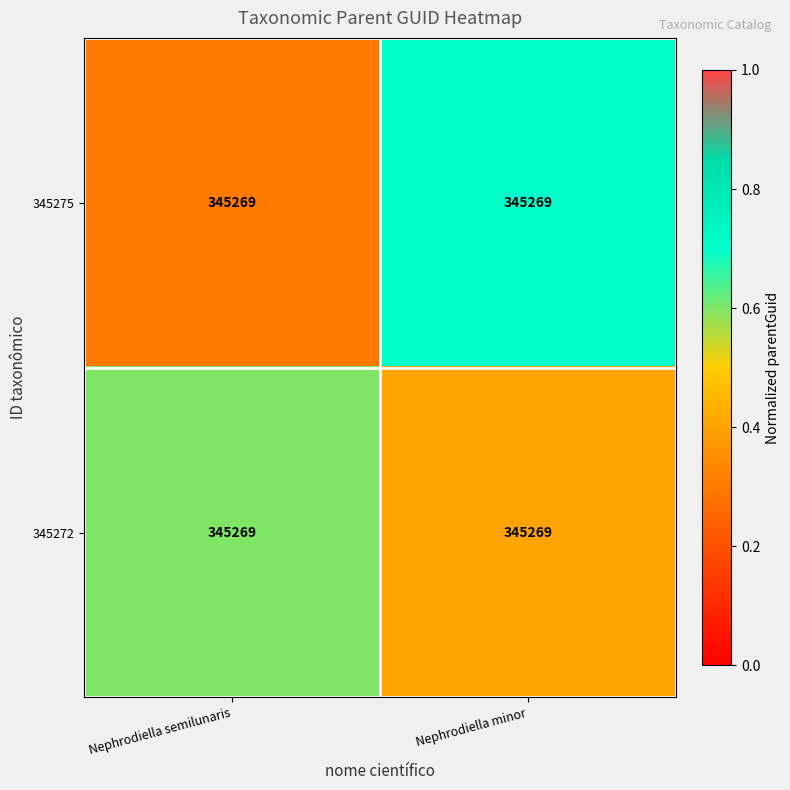

Rank the series by their maximum value, from highest to lowest.

345275, 345272